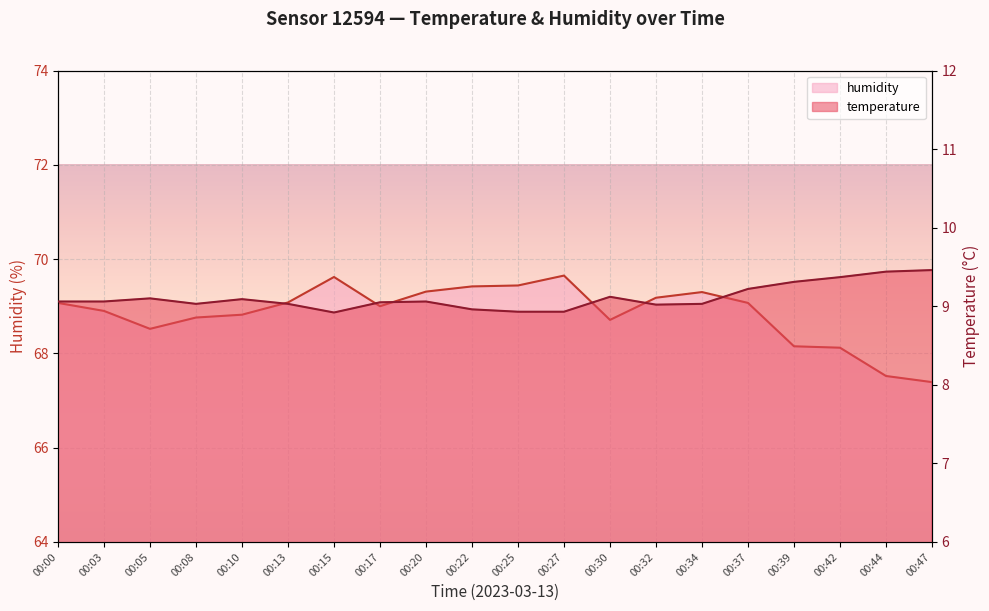

Reading left to right, extract all data points from this chart.

temperature: 9.1	9.1	9.1	9.0	9.1	9.0	8.9	9.1	9.1	9.0	8.9	8.9	9.1	9.0	9.0	9.2	9.3	9.4	9.4	9.5
humidity: 69.1	68.9	68.5	68.8	68.8	69.1	69.6	69.0	69.3	69.4	69.4	69.7	68.7	69.2	69.3	69.1	68.2	68.1	67.5	67.4